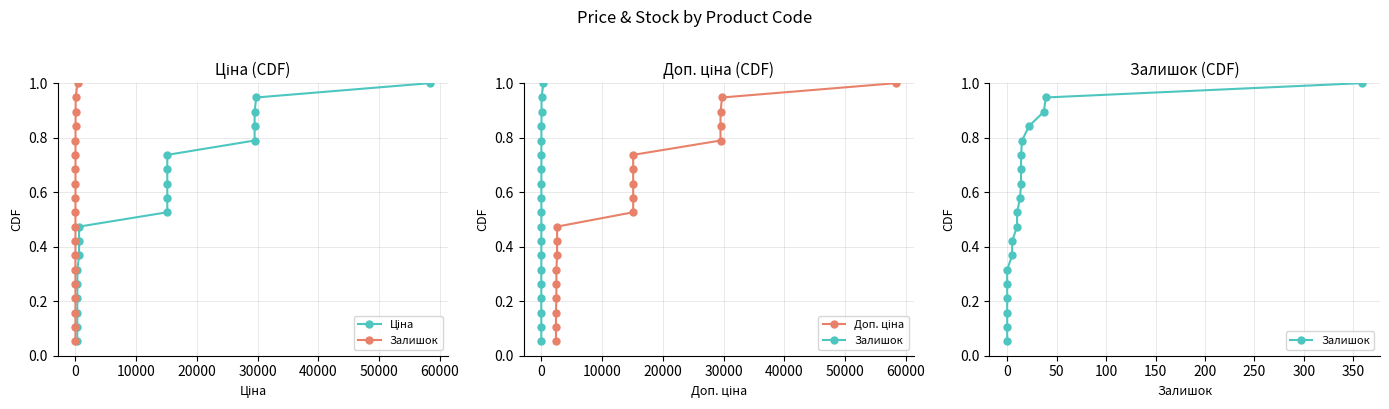

Which series has the widest spread of values?

Ціна